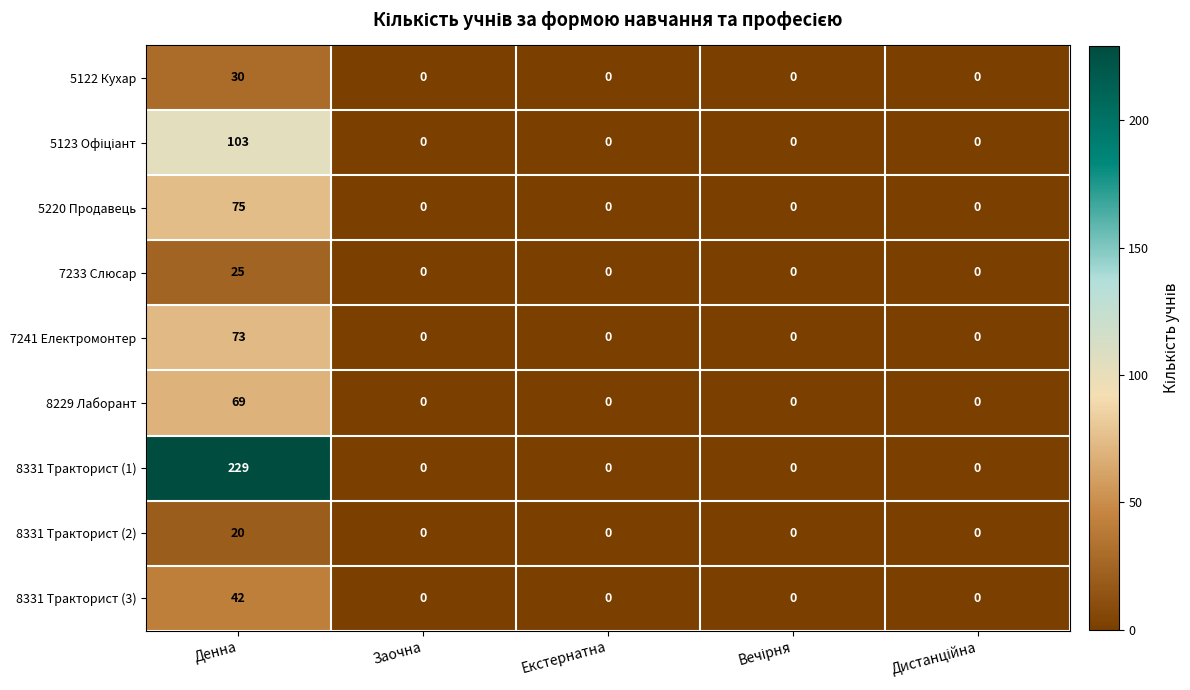

What is the highest value of the 7241 Електромонтер series?

73